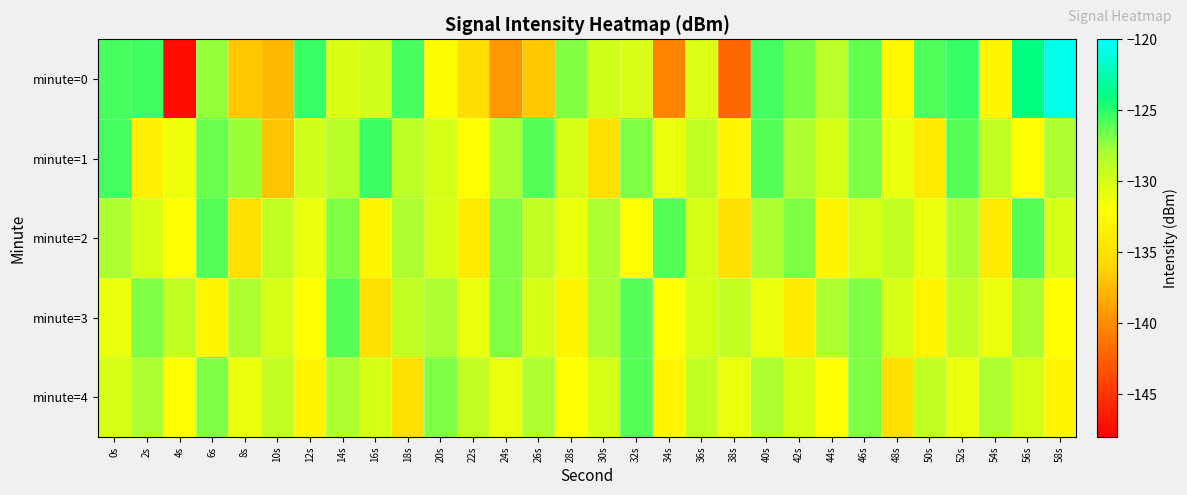

What is the total value across all series at 4s?

-671.4